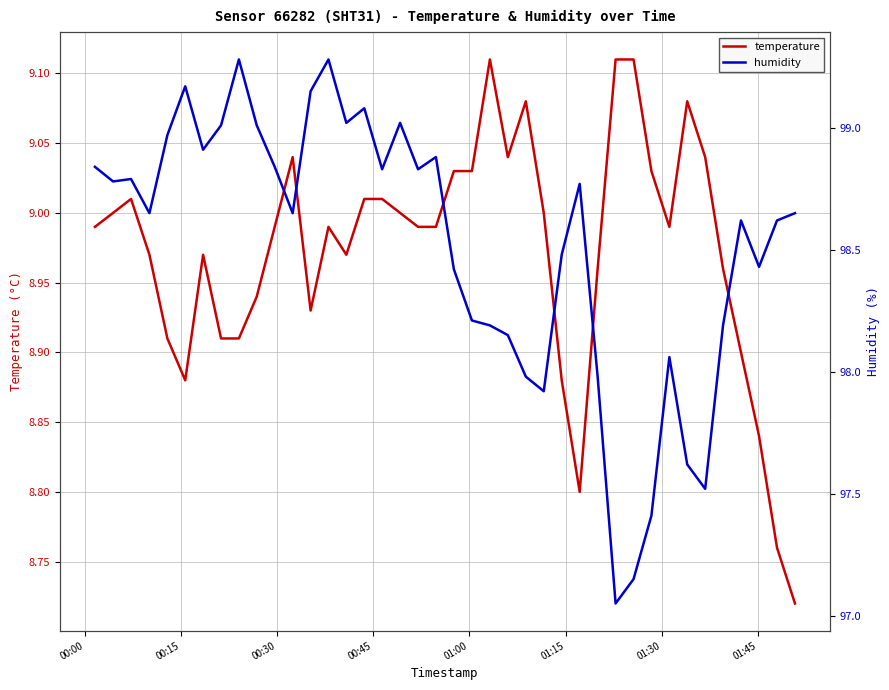

What is the greatest value displayed?

99.3